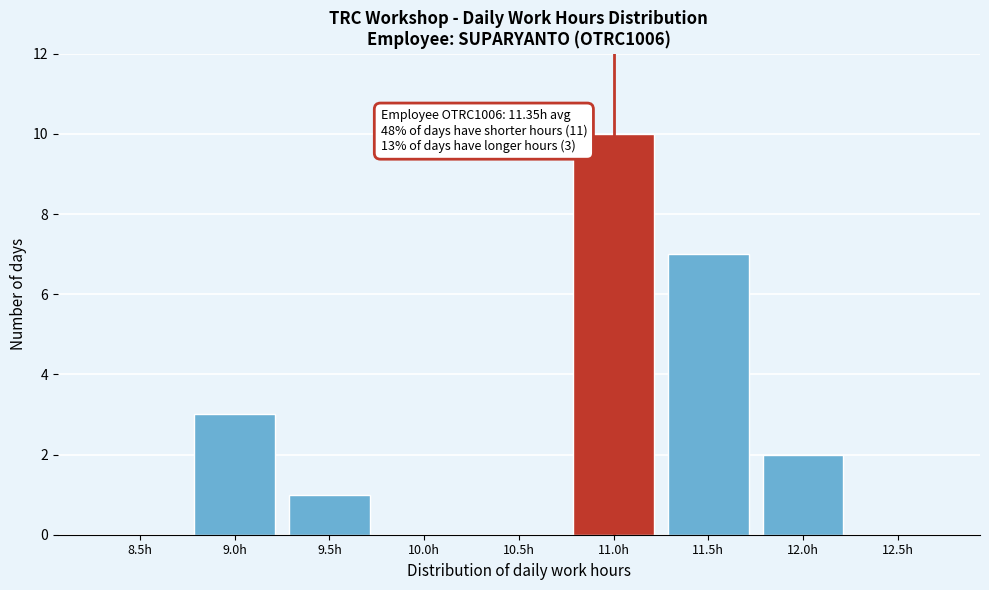

Reading left to right, list all the values displayed in this chart.

8.5h=0	9.0h=3	9.5h=1	10.0h=0	10.5h=0	11.0h=10	11.5h=7	12.0h=2	12.5h=0